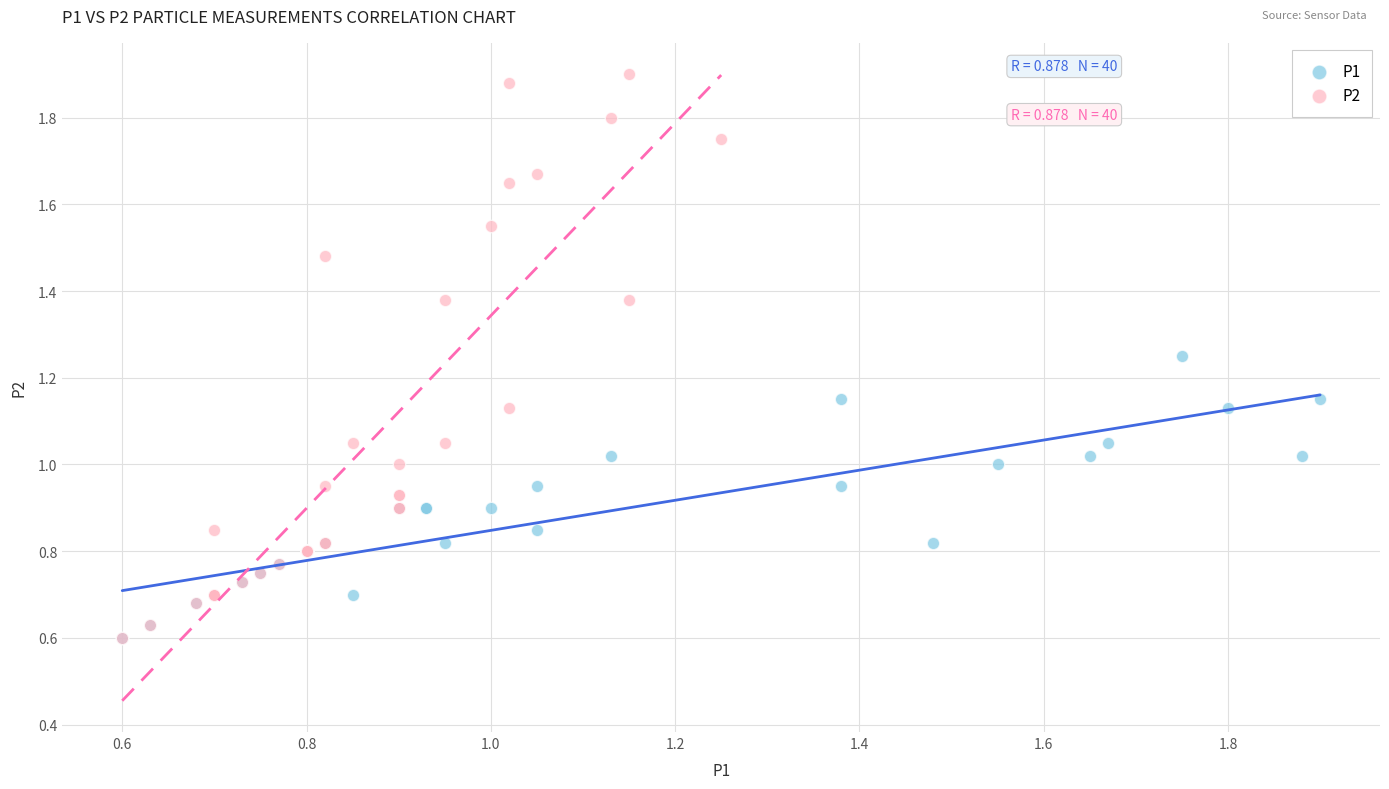

Which series reaches the maximum Y coordinate?

P2